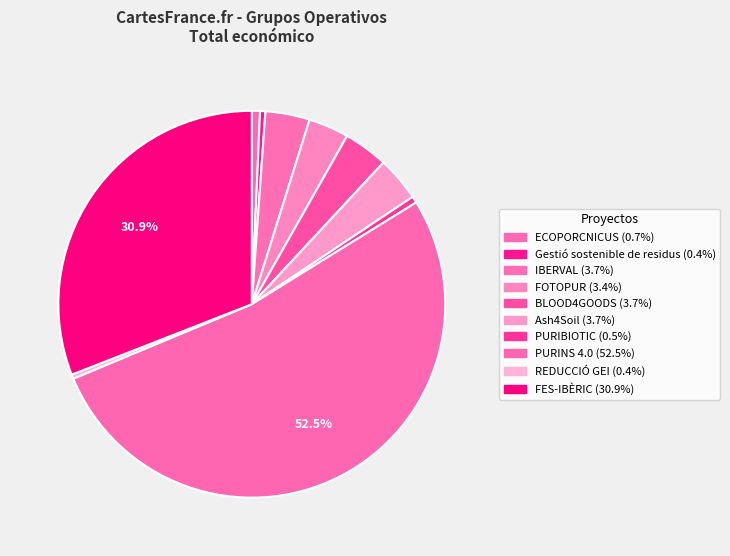

Rank the categories by value from highest to lowest.

PURINS 4.0, FES-IBÈRIC, Ash4Soil, BLOOD4GOODS, IBERVAL, FOTOPUR, ECOPORCNICUS, PURIBIOTIC, Gestió sostenible de residus, REDUCCIÓ GEI